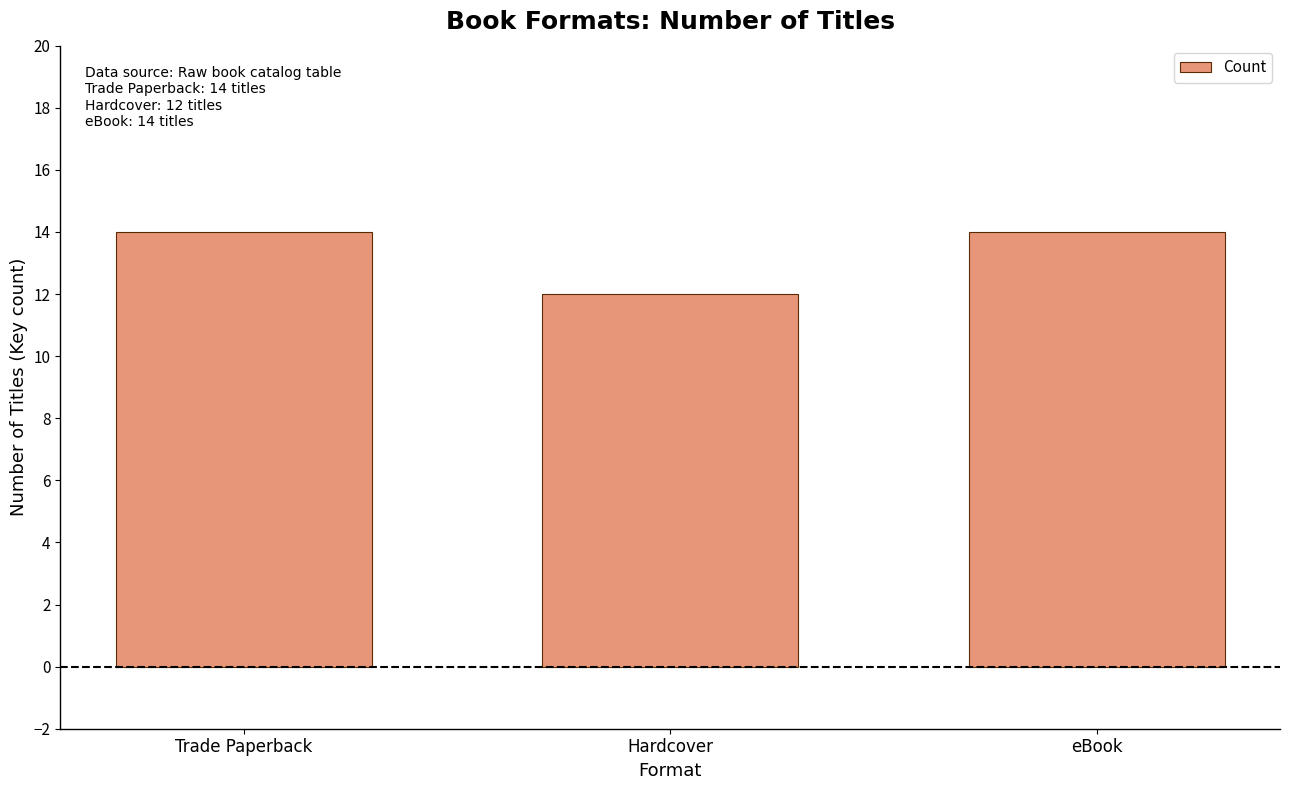

True or false: the data shows 3 at Trade Paperback.

False